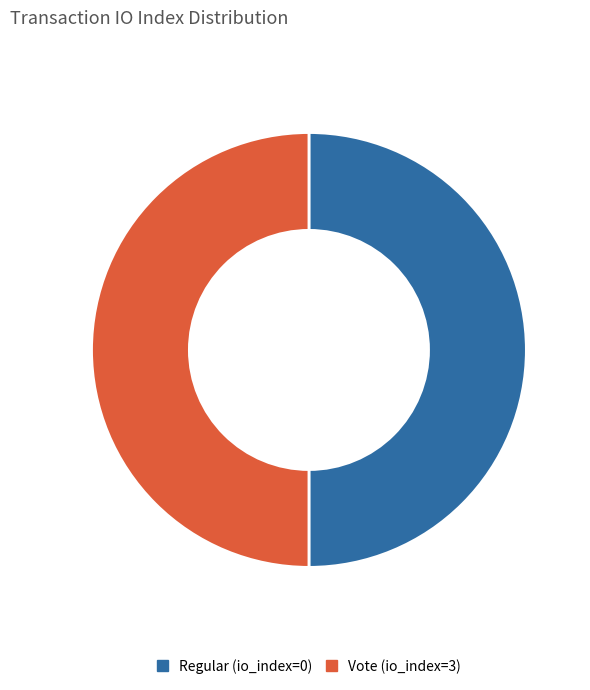

What is the ratio of the value at Regular (io_index=0) to the value at Vote (io_index=3)?

1.0